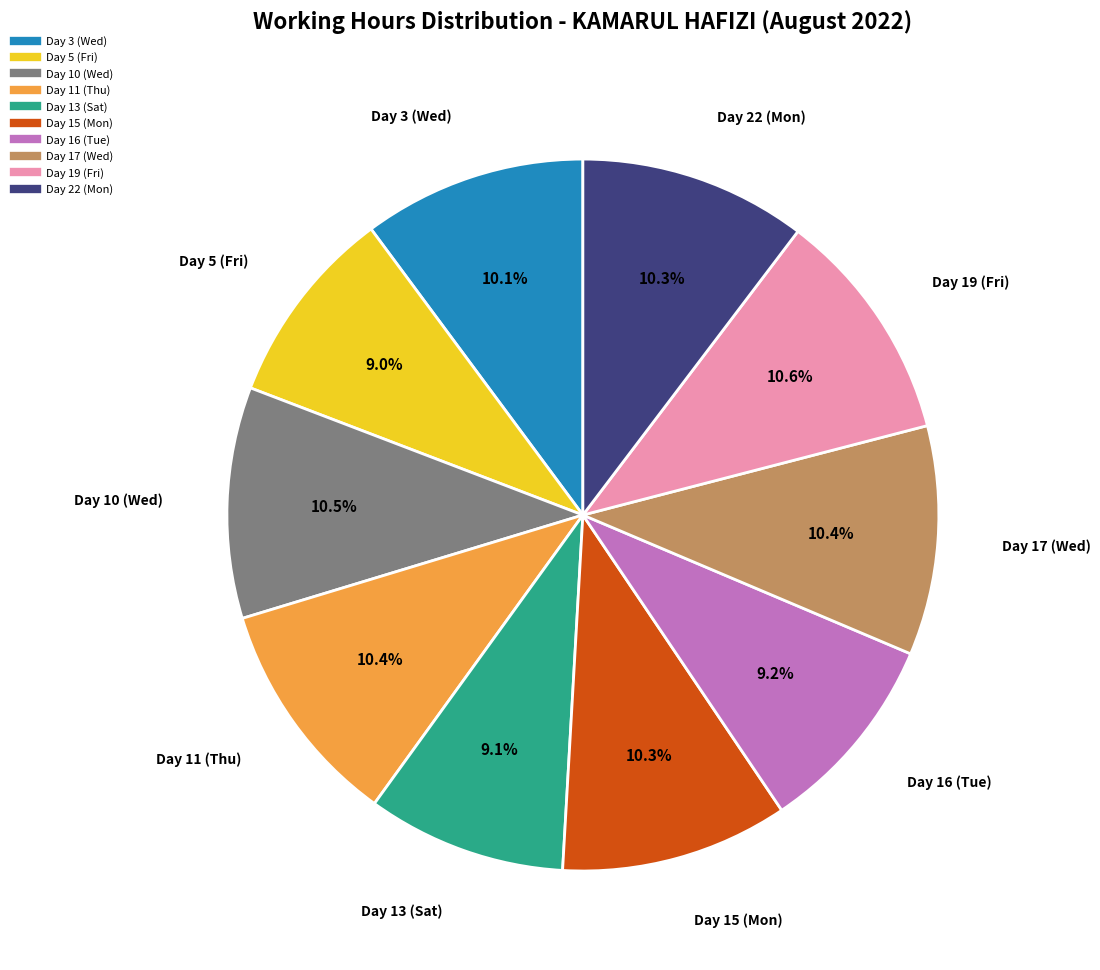

The Day 3 (Wed) slice represents 10% of the pie. True or false?

True